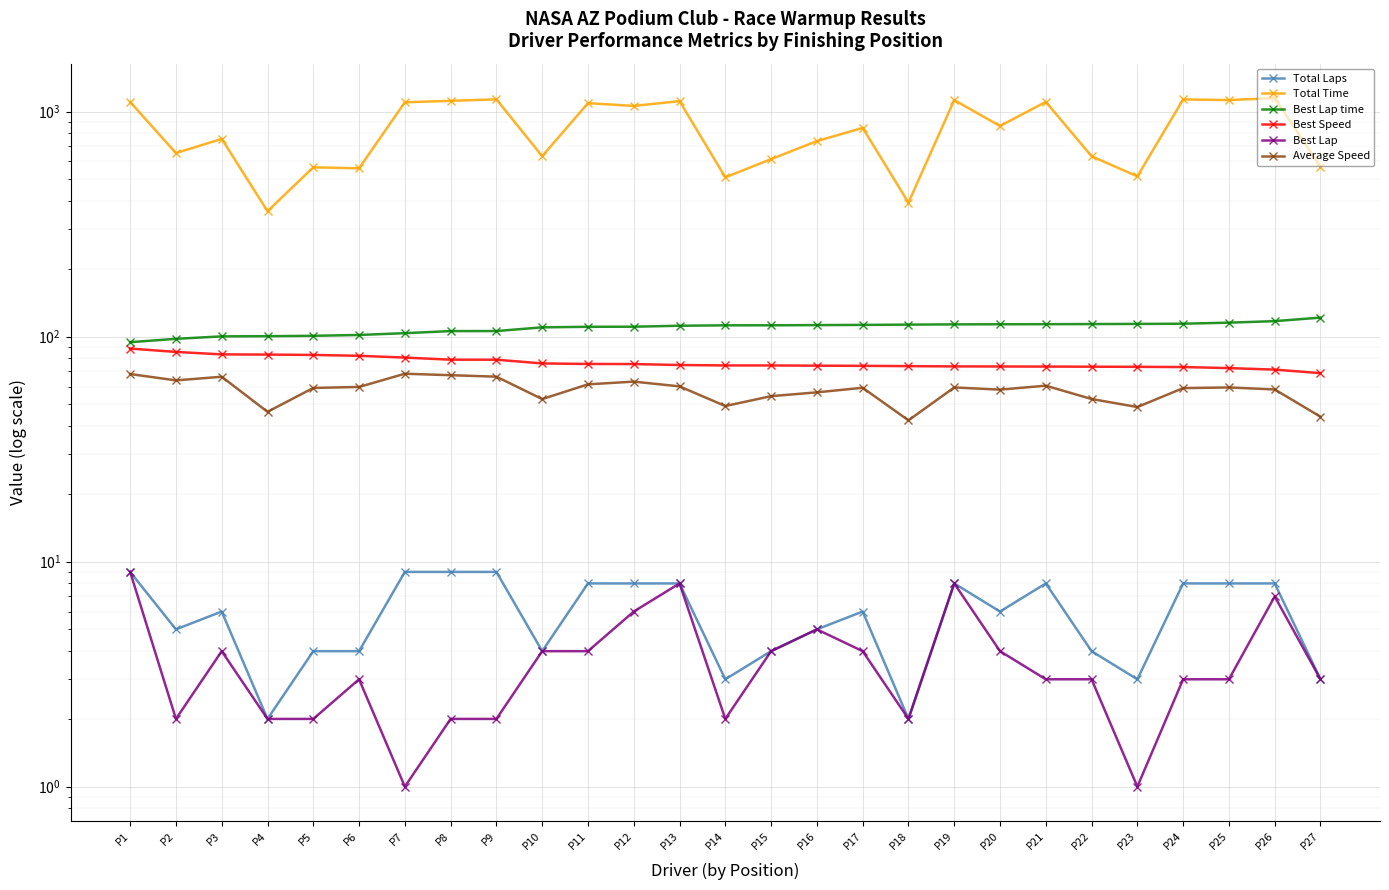

At how many categories does at least one series exceed 164?

27